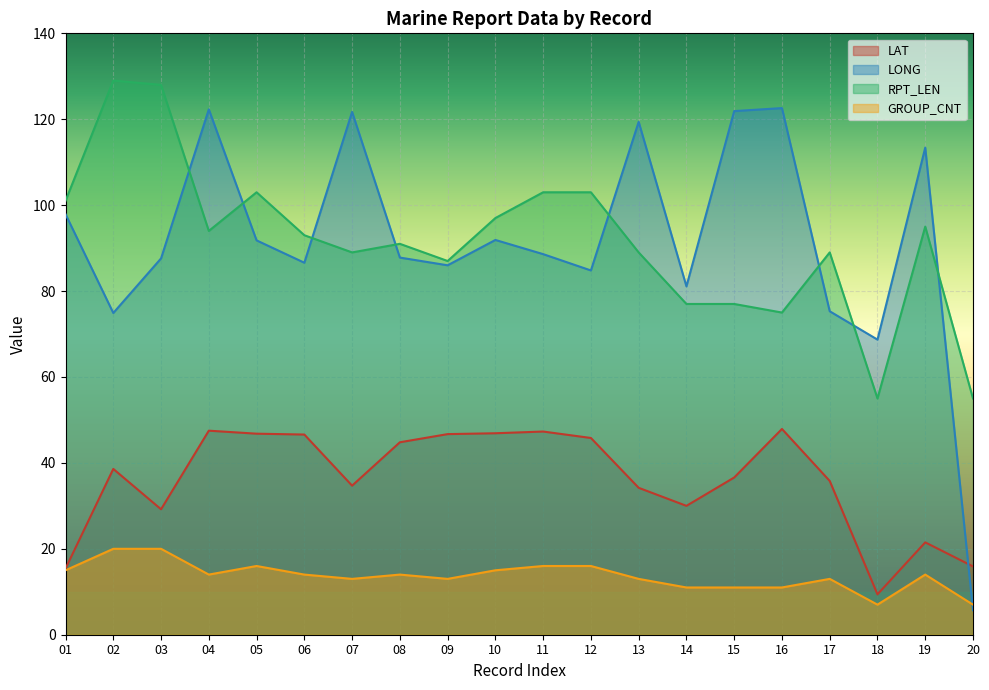

How many distinct data groups are displayed?

4